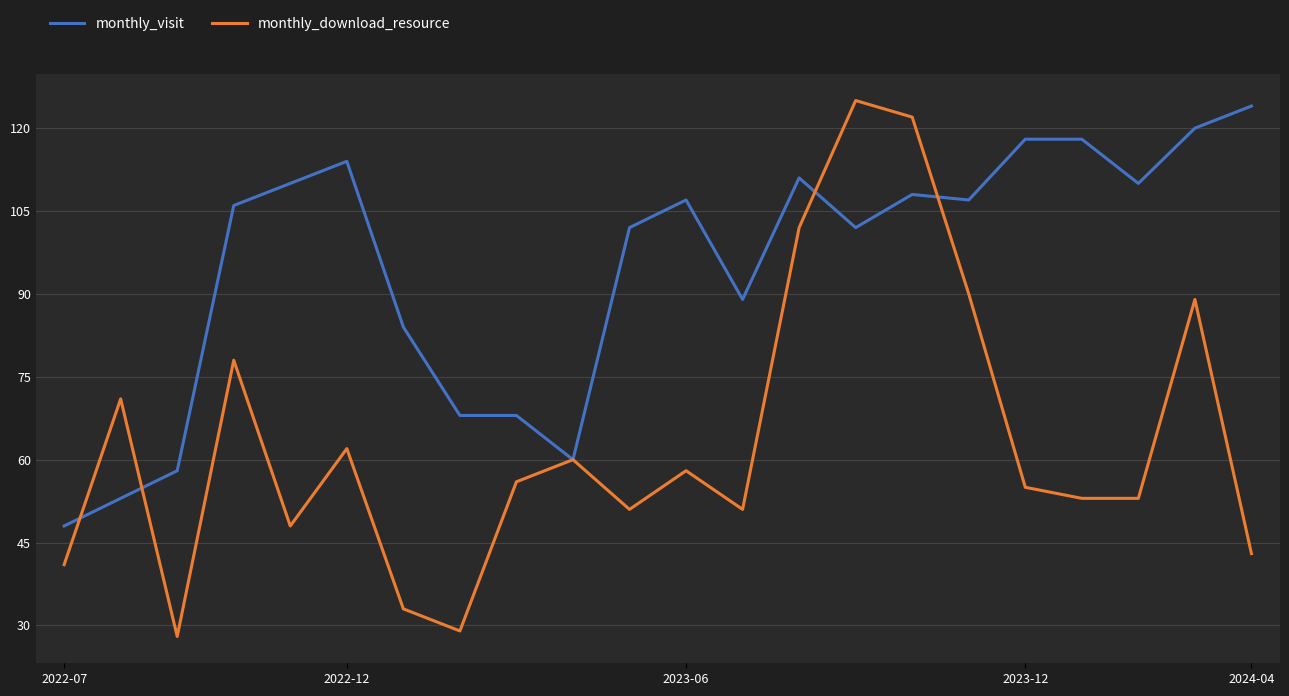

Rank the series by their average value, from highest to lowest.

monthly_visit, monthly_download_resource